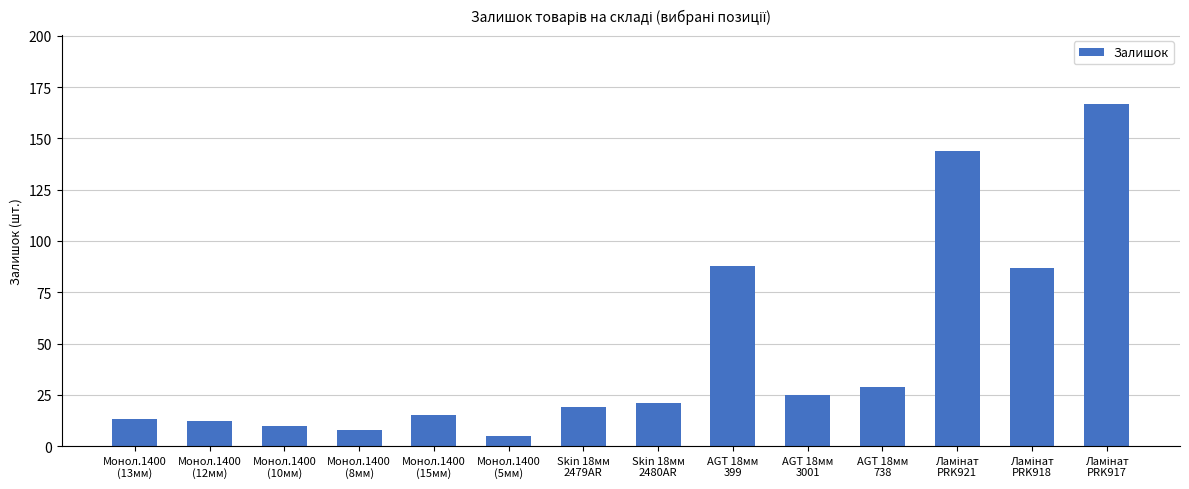

What is the average value?

46